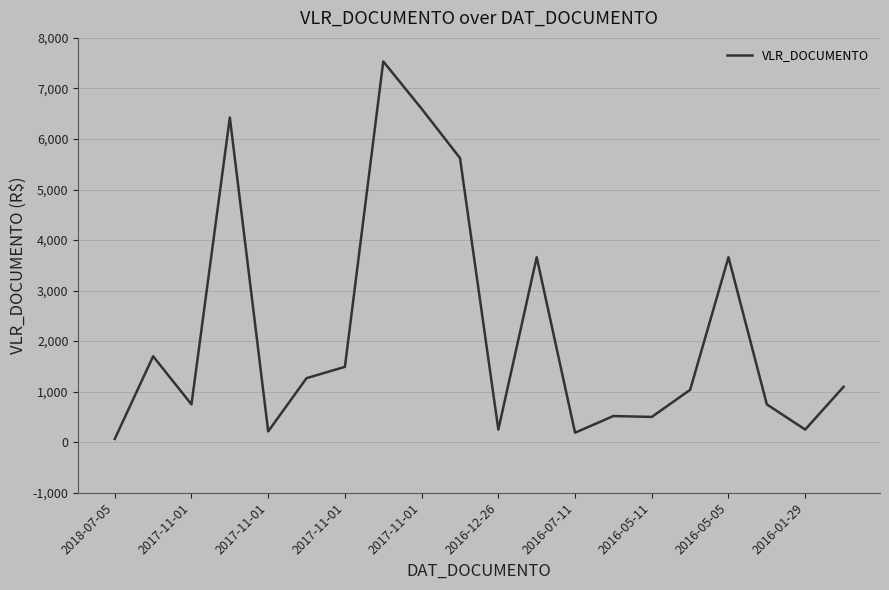

What is the greatest value displayed?

7534.0